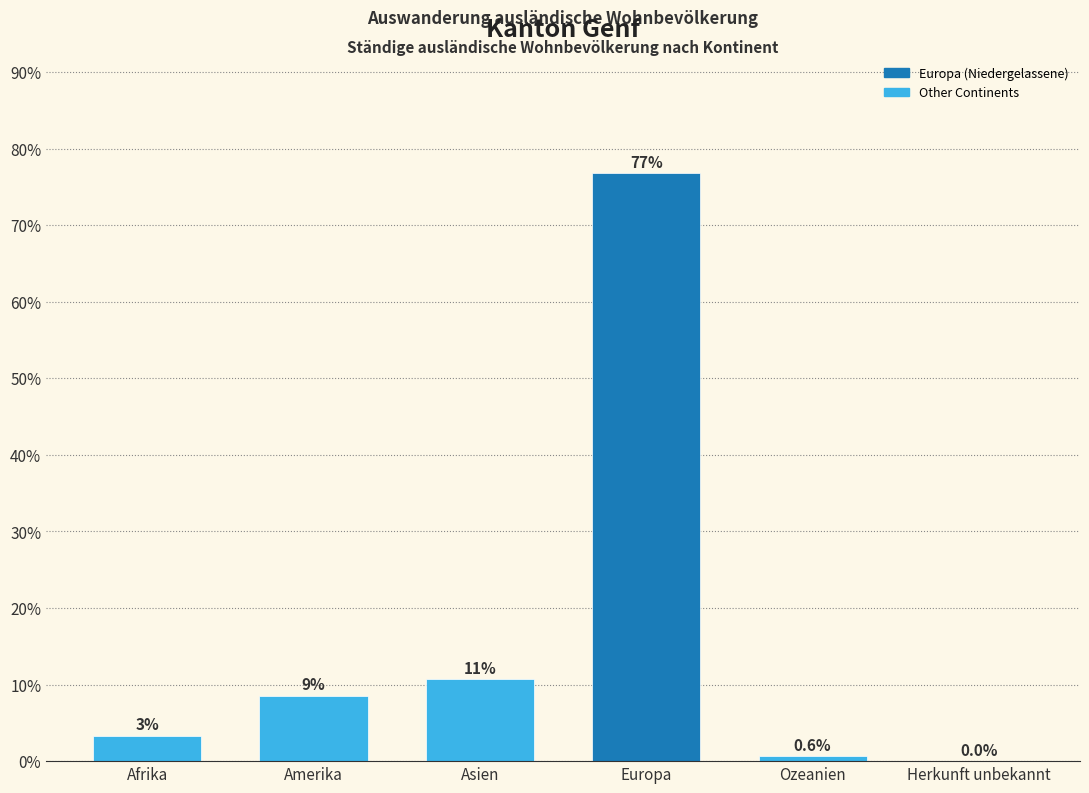

Which has a higher value, Amerika or Afrika?

Amerika